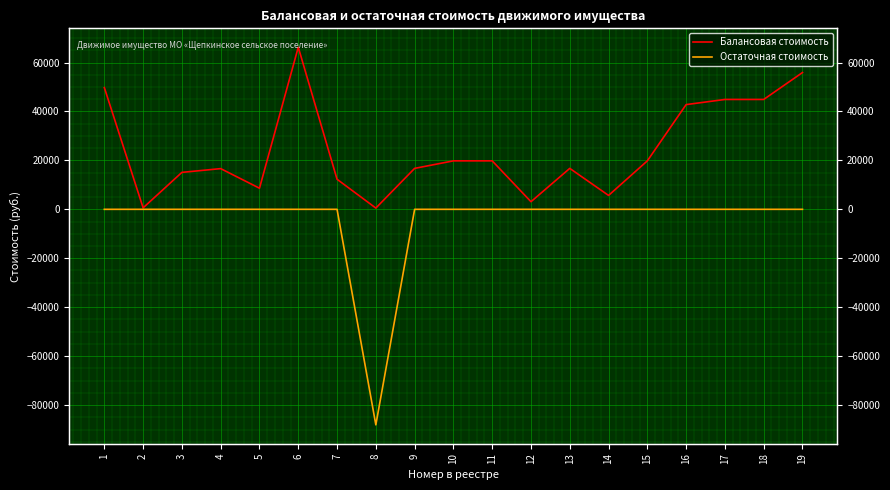

True or false: Остаточная стоимость and Балансовая стоимость cross at least once.

False